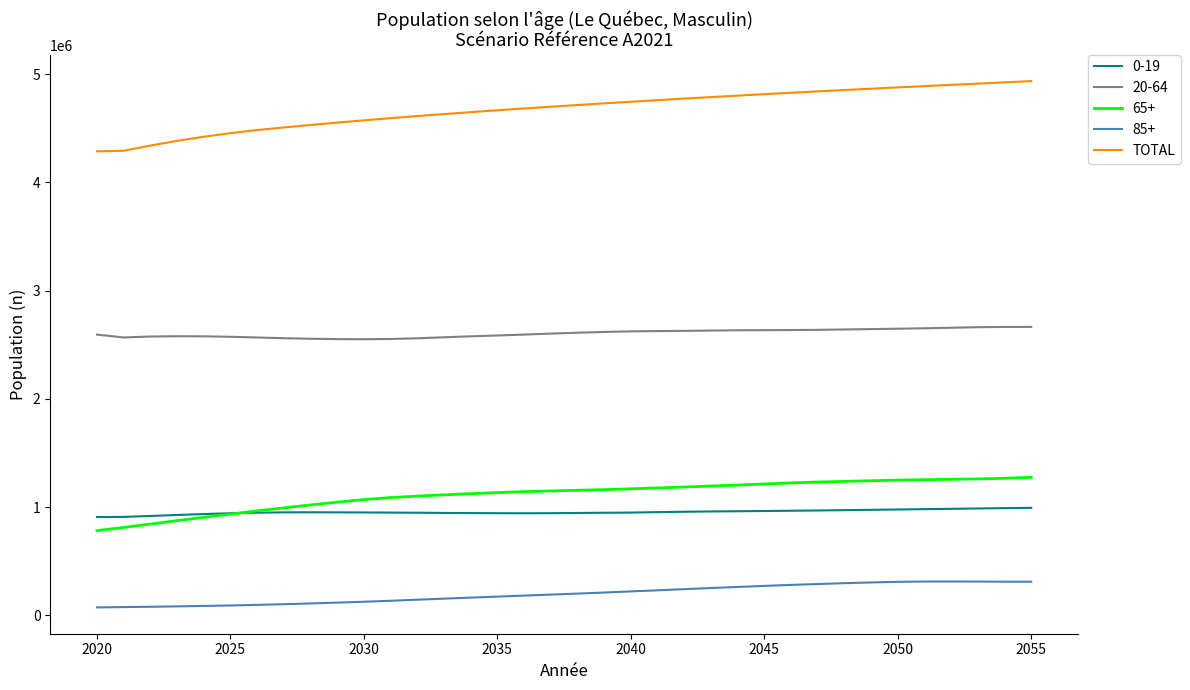

True or false: 0-19 and 85+ cross at least once.

False